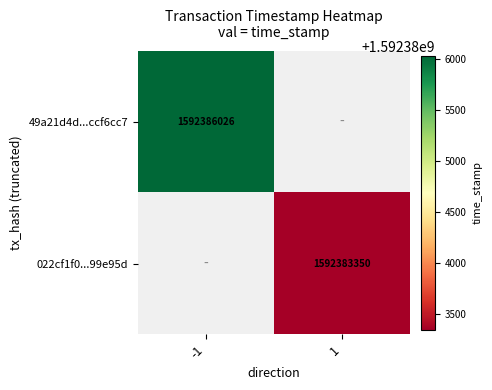

Is it true that 022cf1f0...99e95d equals 698300962 at 1?

False